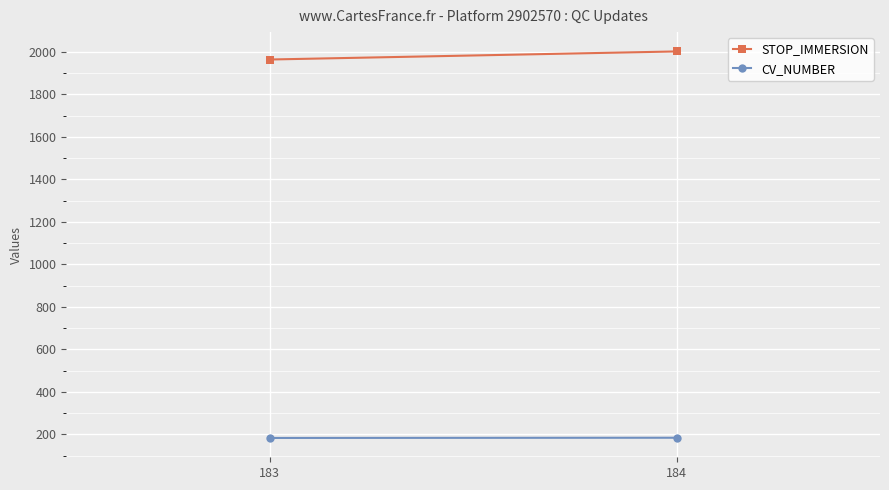

Is this an area chart (filled region under the line)?

No